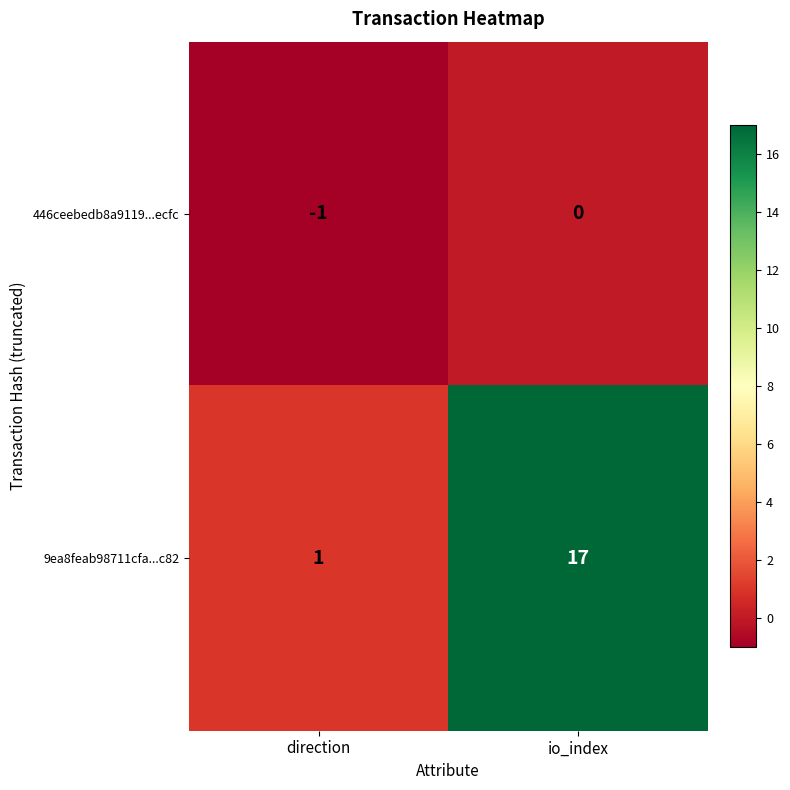

What is the total value across all series at io_index?

17